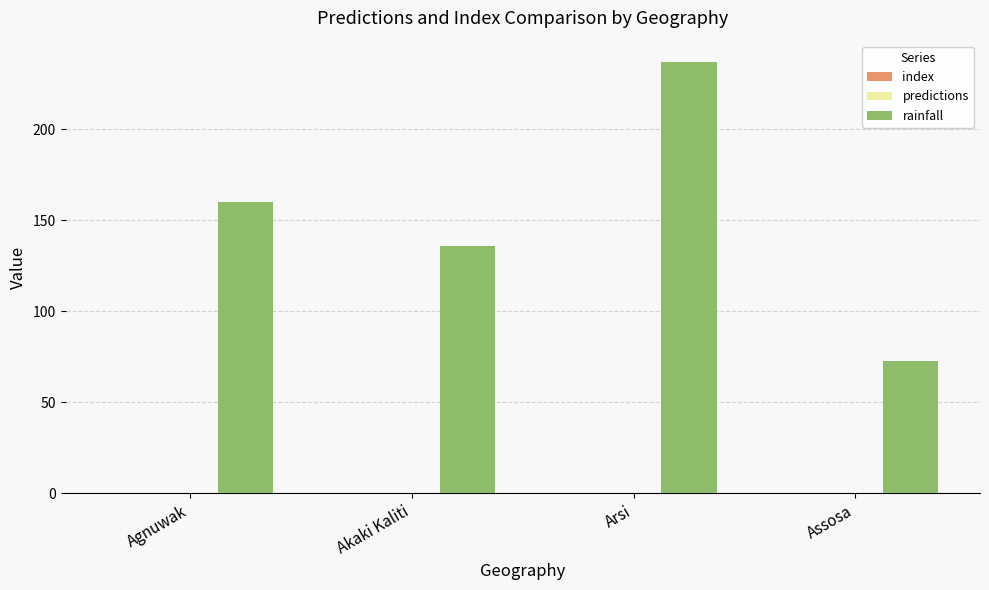

Are the bars horizontal?

No